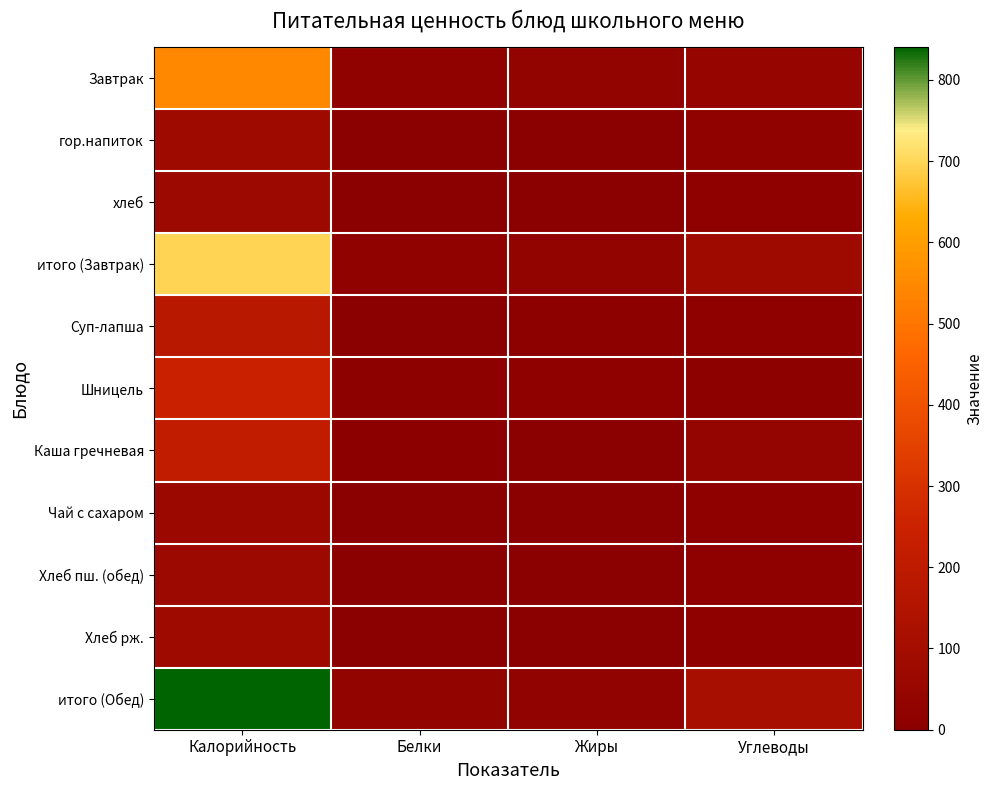

Between Калорийность and Белки, which is larger?

Калорийность